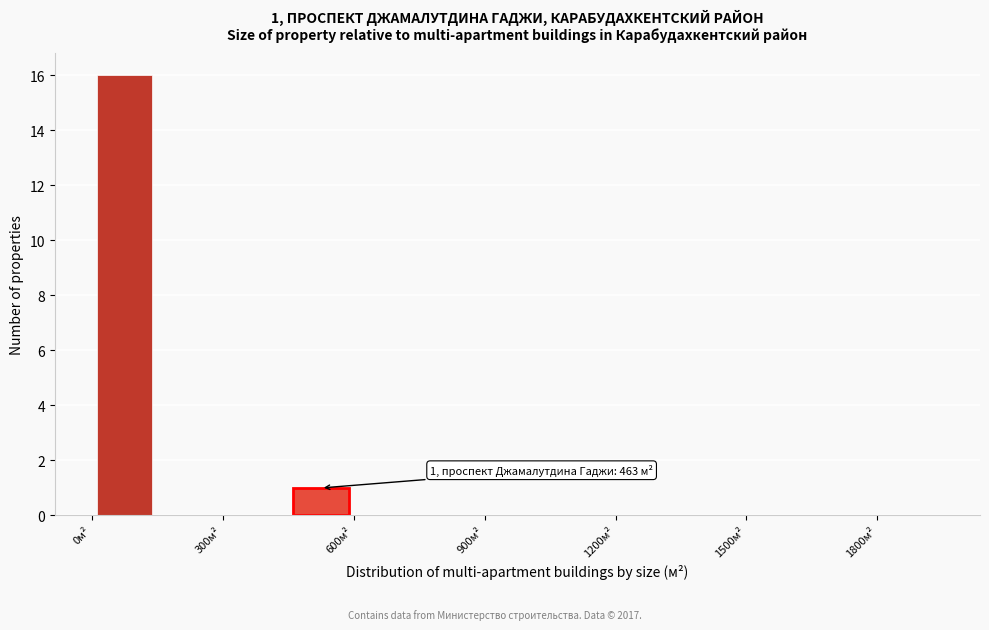

Around what value on the x-axis is the tallest bar? Give the approximate position of its centre, as read against the axis.

100